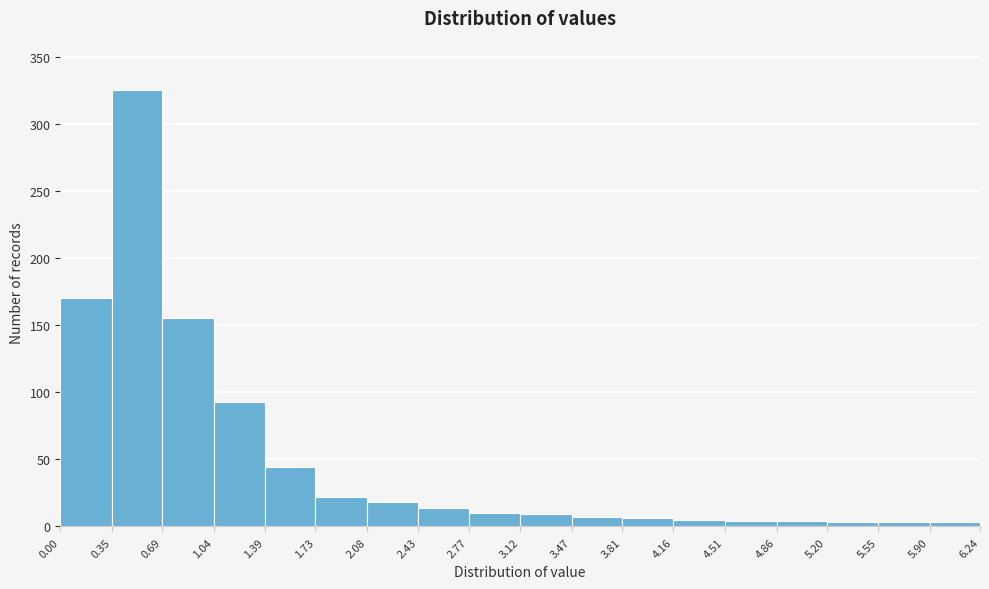

What is the height of the bar covering 3.47 to 3.81 on the x-axis? The values are not printed on the chart, so give them approximately, as read against the axis.

5